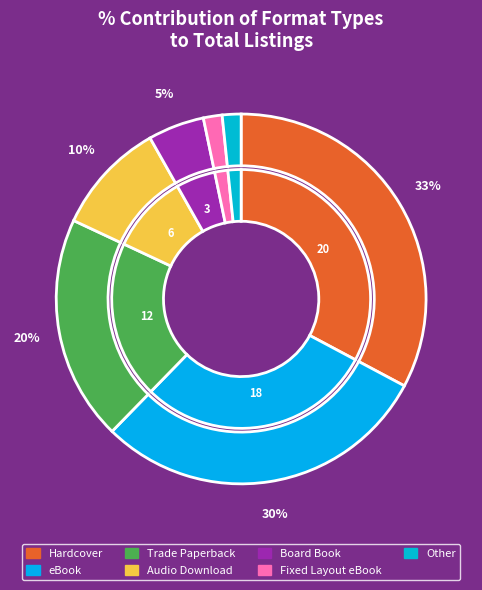

What percentage do Other and Hardcover together represent?

34.4%